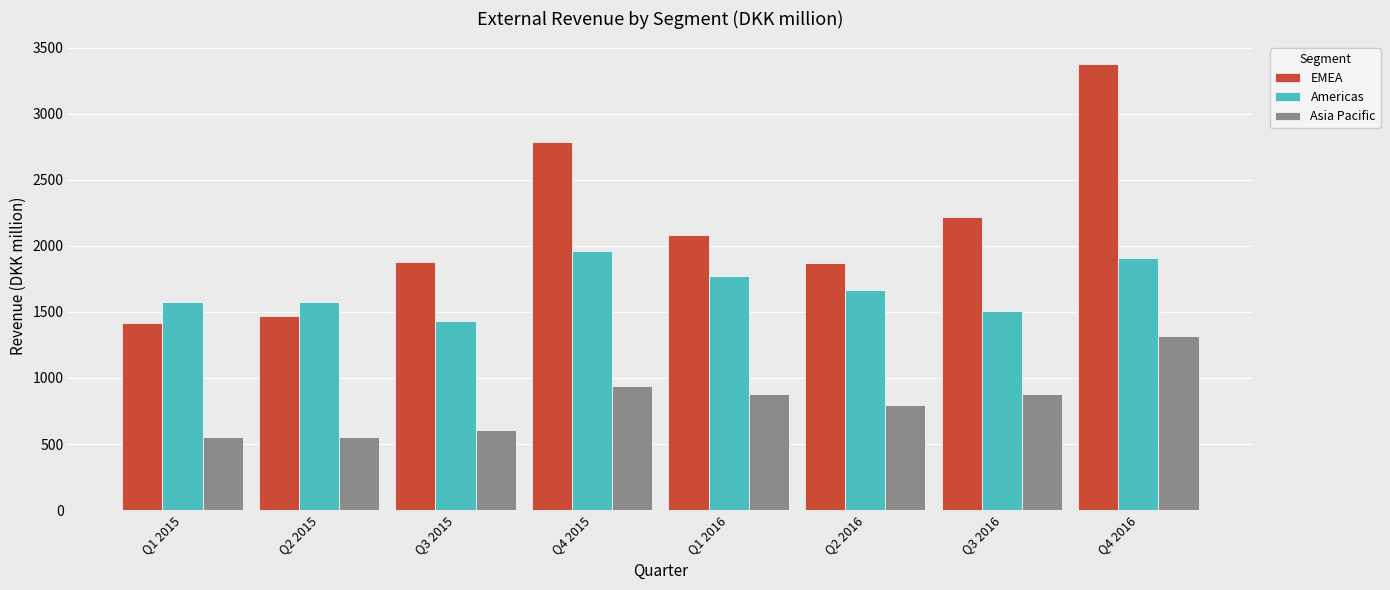

At Q2 2015, list the series in order from largest to smallest.

Americas, EMEA, Asia Pacific